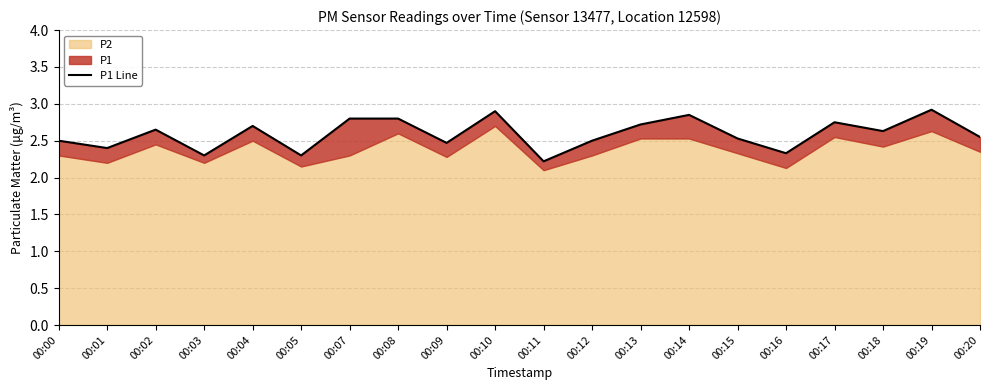

Between 00:03 and 00:16, which is larger?

00:16